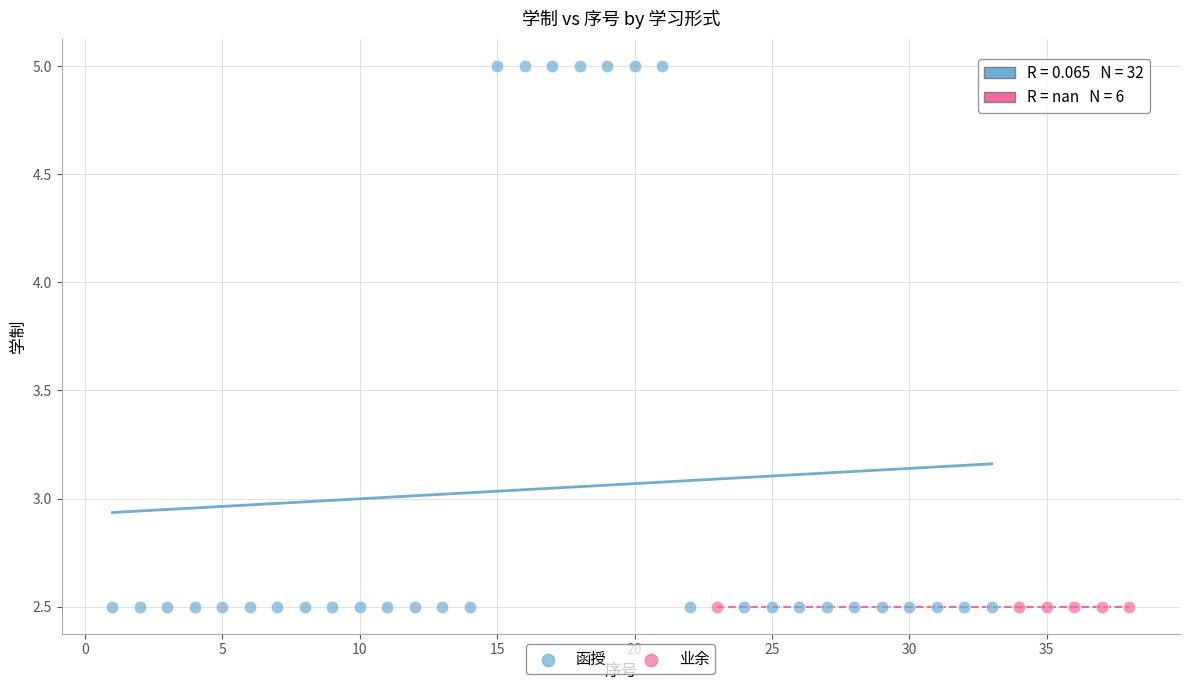

Which series reaches the maximum Y coordinate?

函授